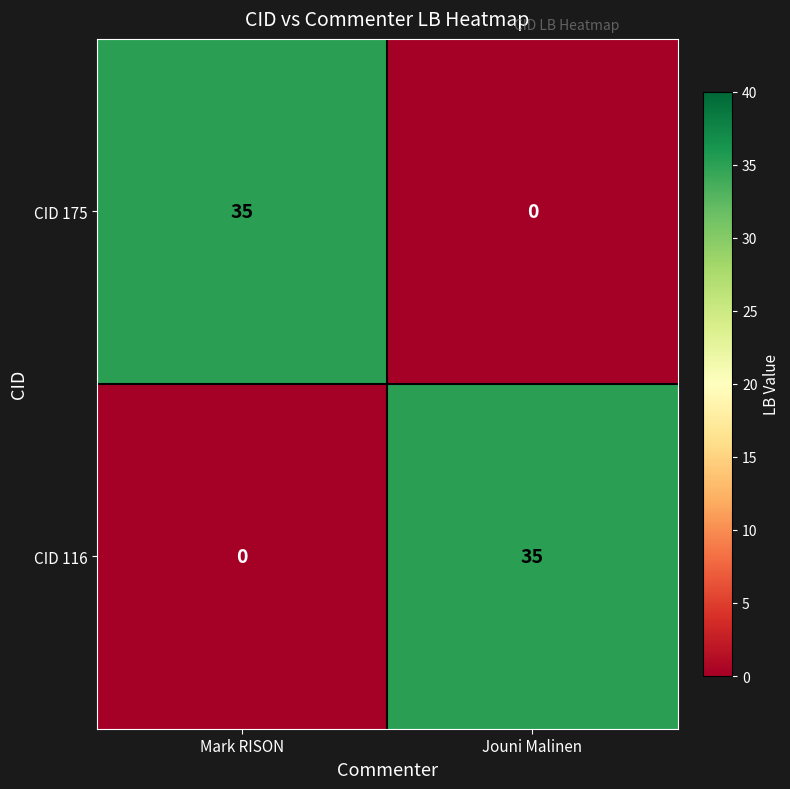

List the labels in order of CID 116 value, largest first.

Jouni Malinen, Mark RISON